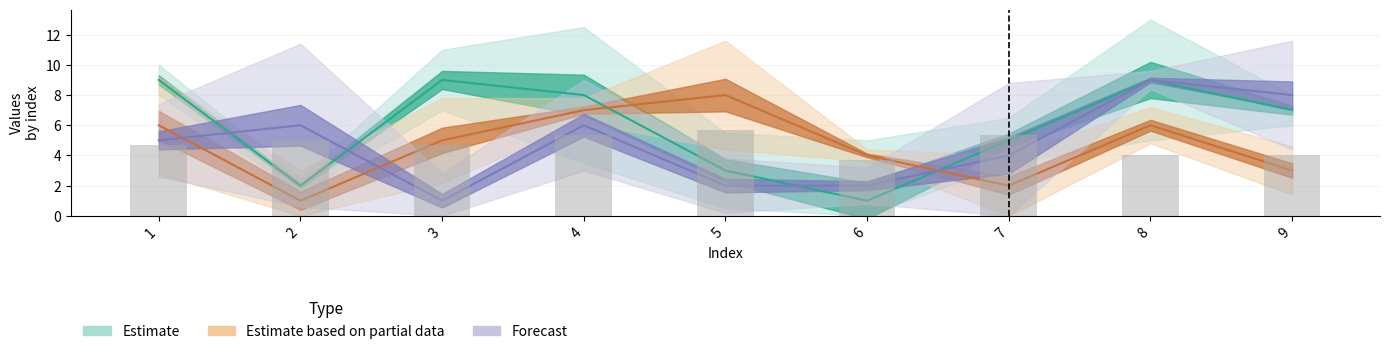

What is the difference between the col_4 (Partial Data) values at 2 and 5?

7